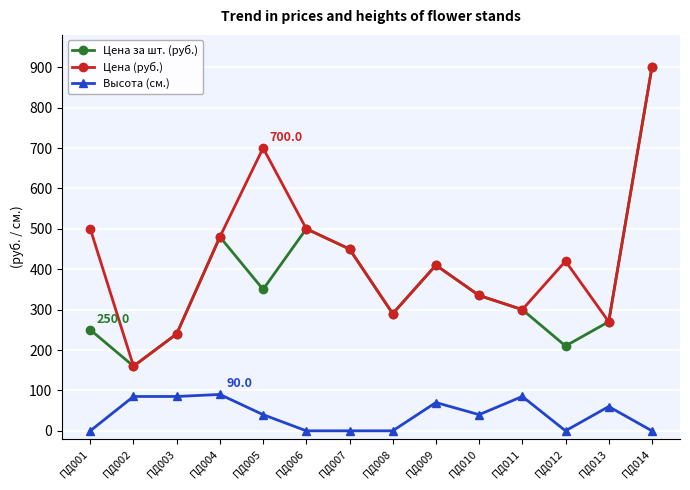

Where is Цена за шт. (руб.) nearest to the value 530?

ПД006